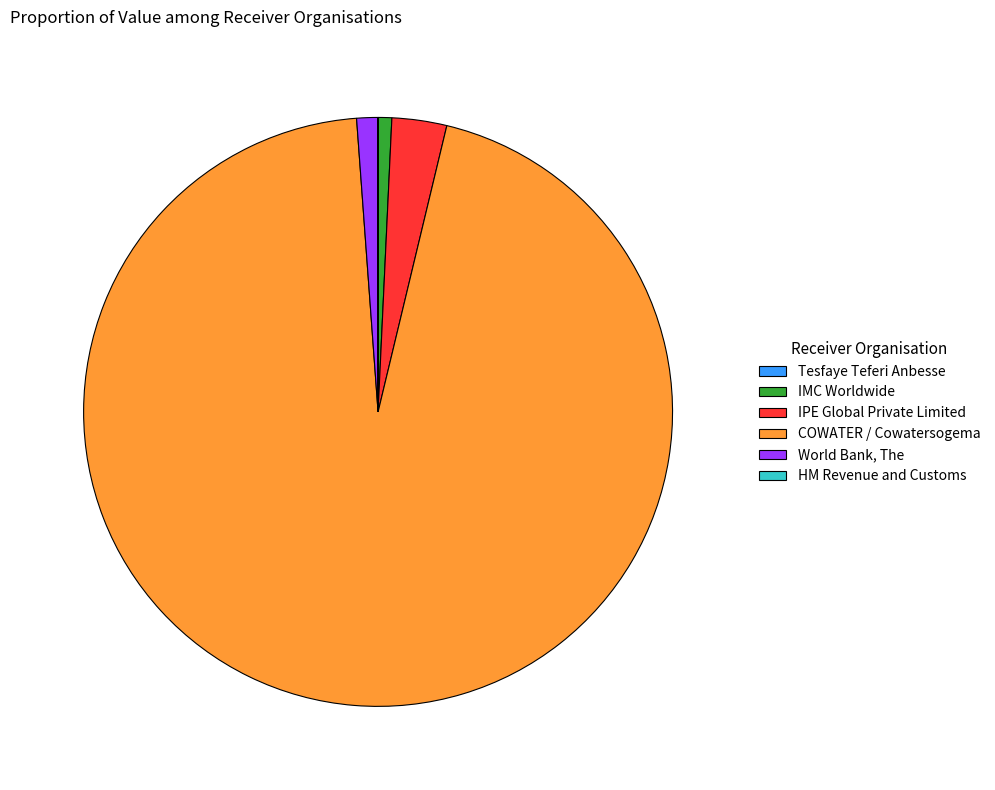

True or false: World Bank, The accounts for 1% of the total.

True